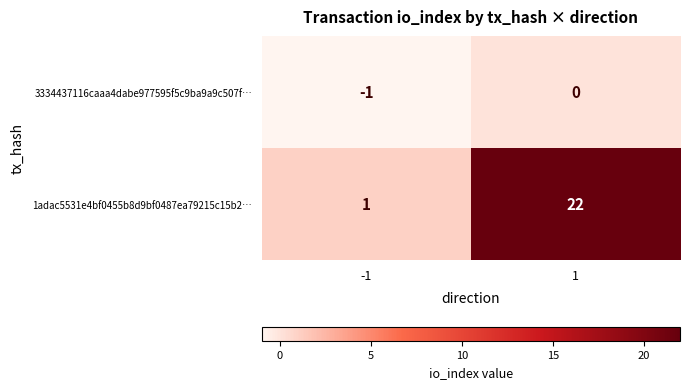

List the series in order of their overall mean, highest first.

1adac5531e4bf0455b8d9bf0487ea79215c15b2…, 3334437116caaa4dabe977595f5c9ba9a9c507f…